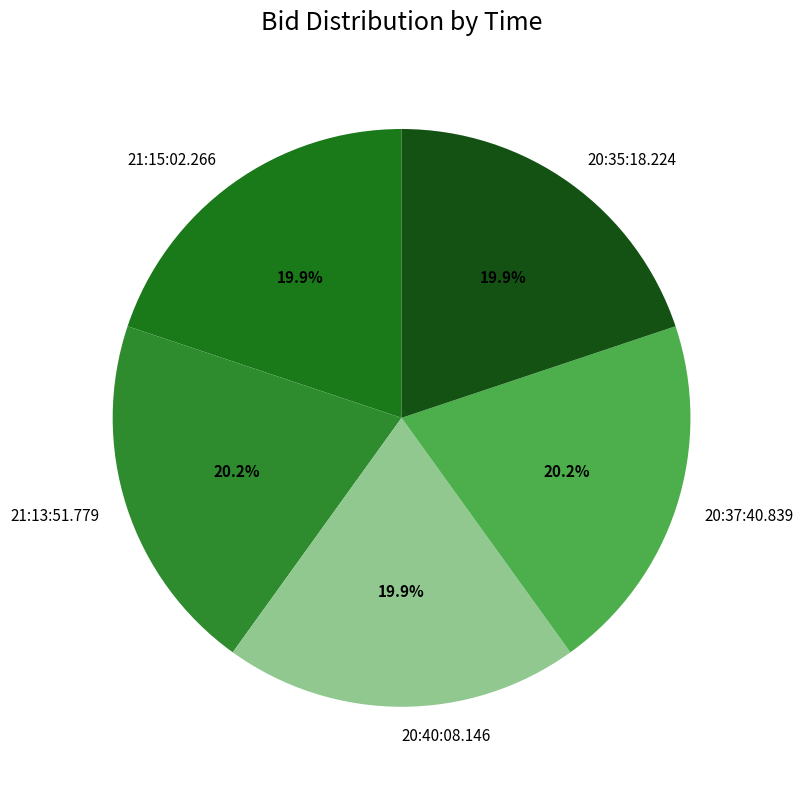

Does any single category account for the majority?

No